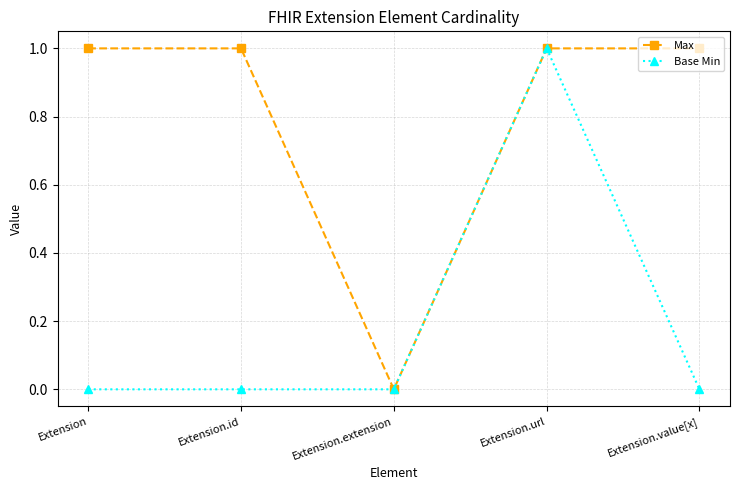

Is the value of Max at Extension greater than the value of Base Min at Extension.value[x]?

Yes